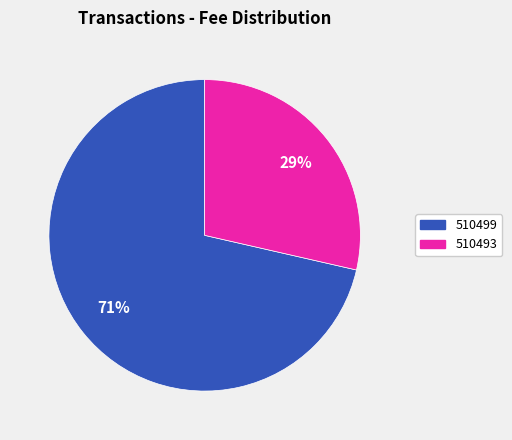

Rank the categories by value from highest to lowest.

510499, 510493